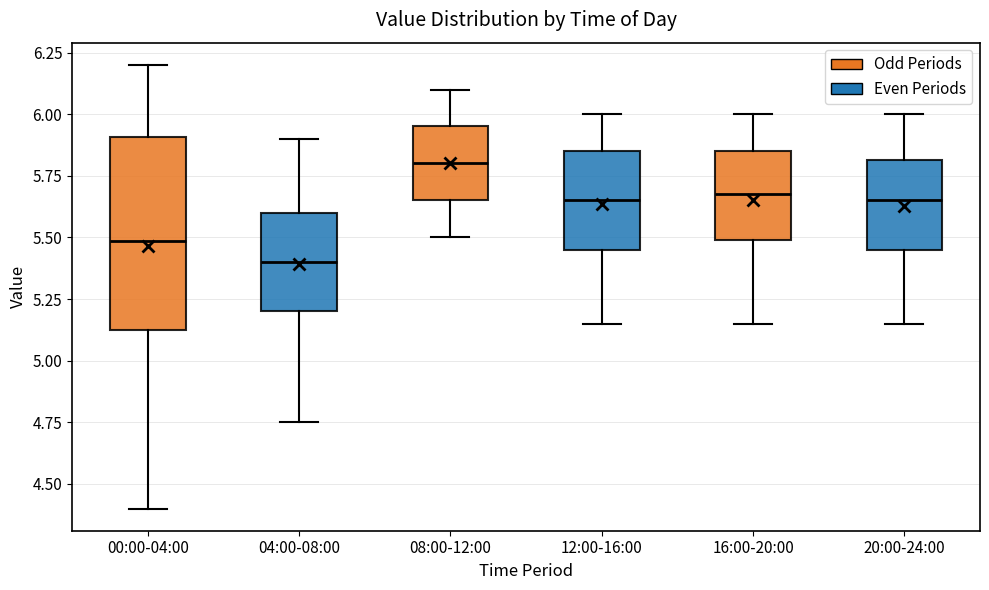

Reading left to right, transcribe this box plot: for each box, give where its median line is, the range the box spans, and where its two whiskers end, as read against the y-axis. The values are not printed on the chart, so give them approximately, as read against the axis.

00:00-04:00: median 5.50, box 5.15 to 5.90, whiskers 4.40 to 6.20
04:00-08:00: median 5.40, box 5.20 to 5.60, whiskers 4.75 to 5.90
08:00-12:00: median 5.80, box 5.65 to 5.95, whiskers 5.50 to 6.10
12:00-16:00: median 5.65, box 5.45 to 5.85, whiskers 5.15 to 6.00
16:00-20:00: median 5.70, box 5.50 to 5.85, whiskers 5.15 to 6.00
20:00-24:00: median 5.65, box 5.45 to 5.80, whiskers 5.15 to 6.00